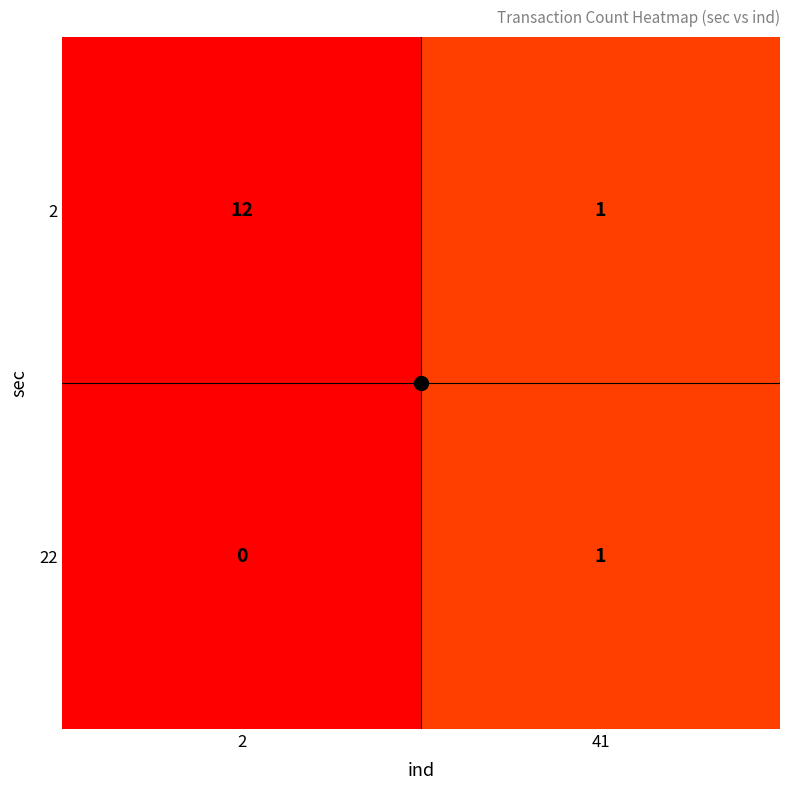

How many values in the 22 series are below 1?

1